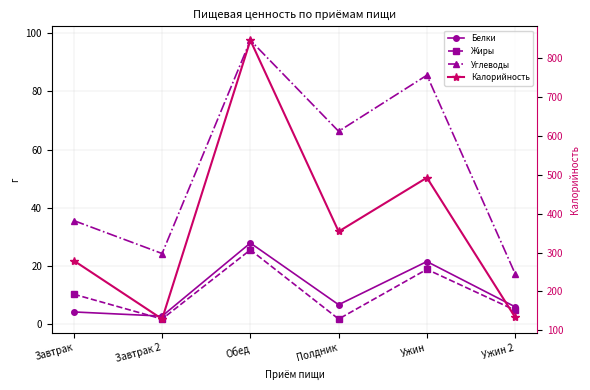

Which series has the largest total across all categories?

Калорийность